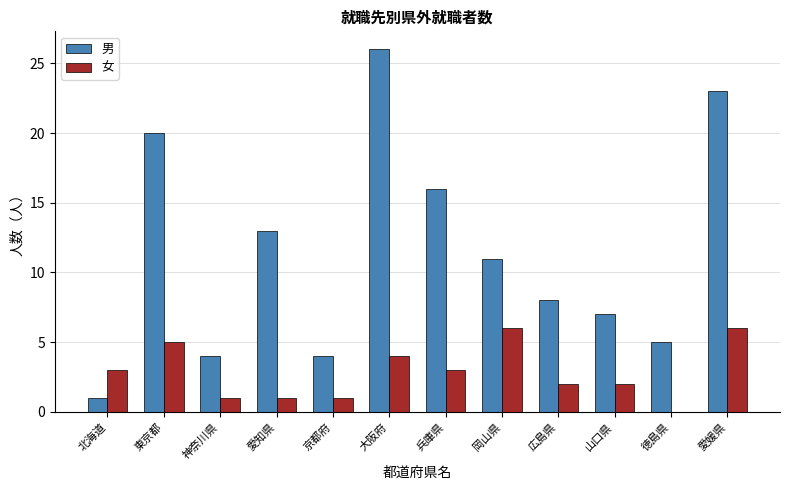

What value does the 女 series have at 北海道?

3